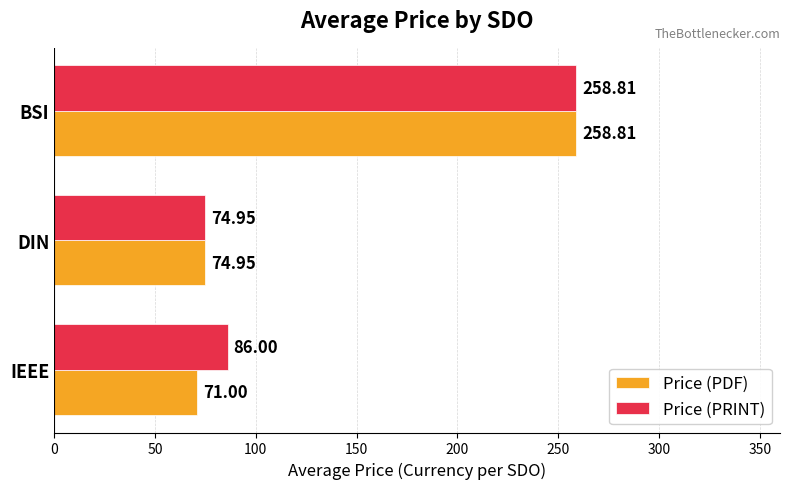

Which series has the largest total across all categories?

Price (PRINT)